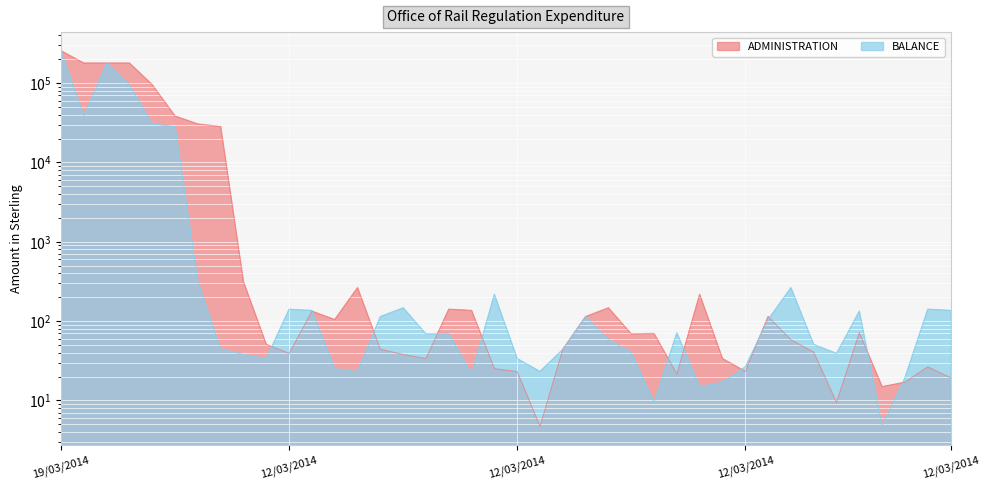

Which series ends up on top after the final intersection of ADMINISTRATION and BALANCE?

BALANCE